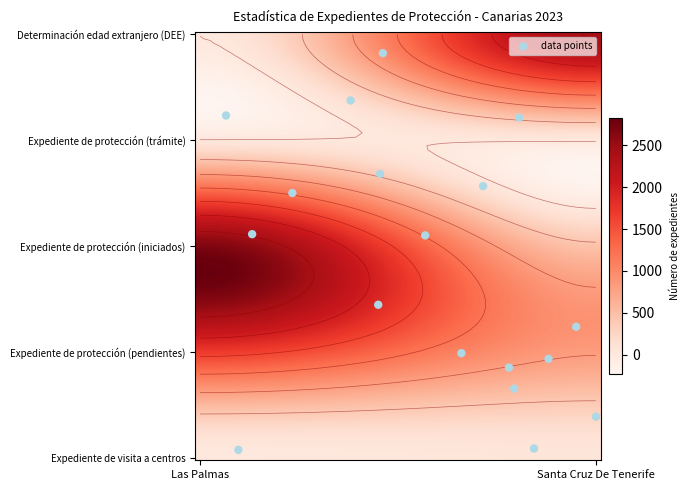

What is the difference between the maximum and minimum values in the Expediente de protección (pendientes) series?

877